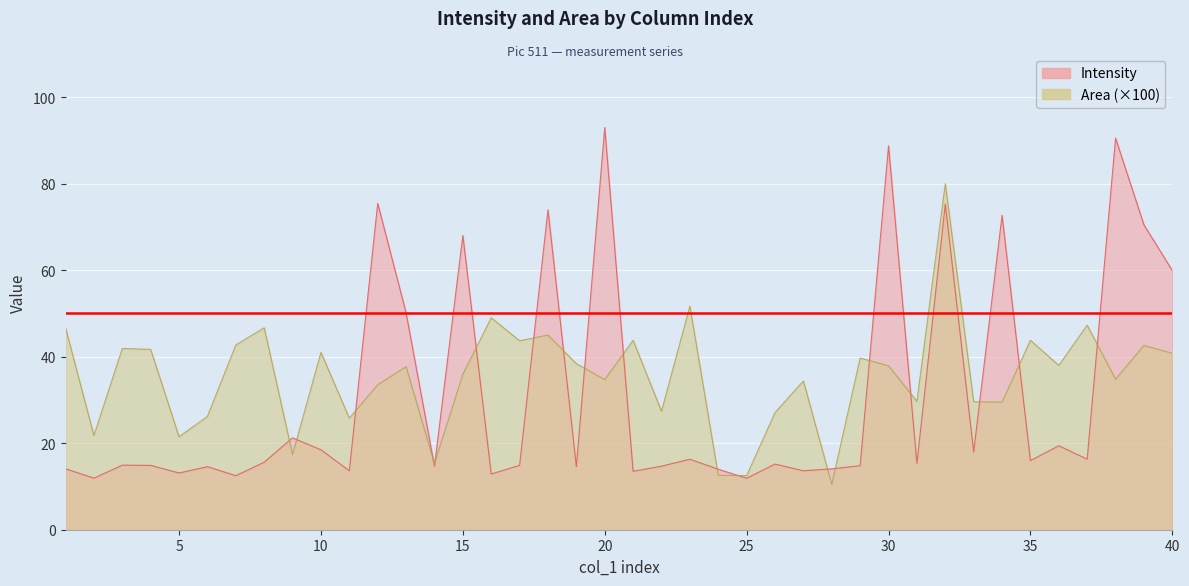

Where is the first local maximum for Intensity?

3